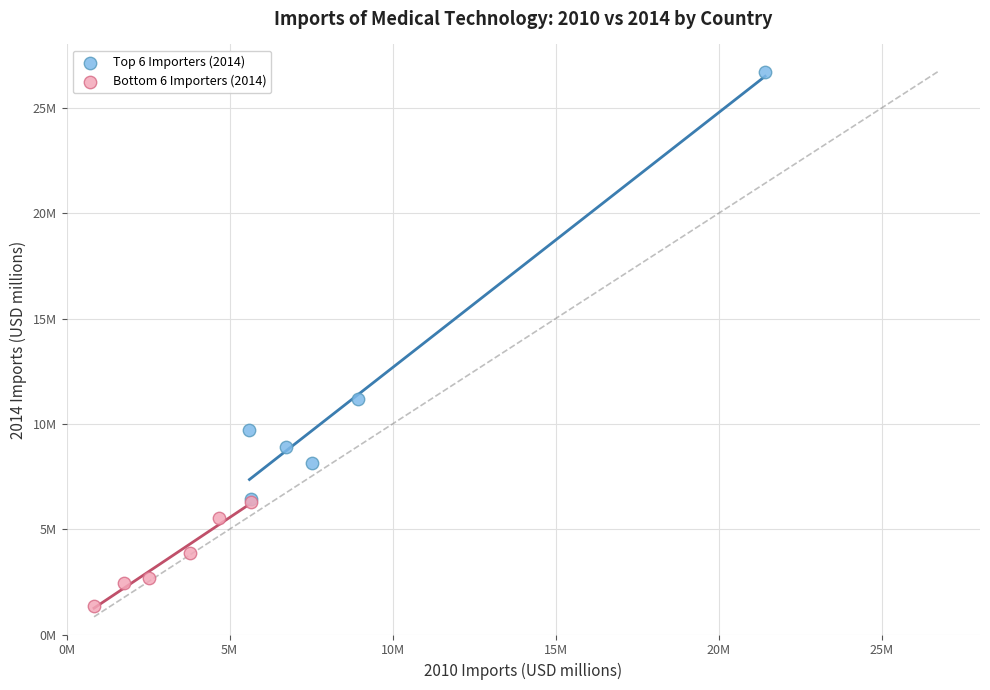

What are all the series names shown in the legend?

Top 6 Importers (2014), Bottom 6 Importers (2014)